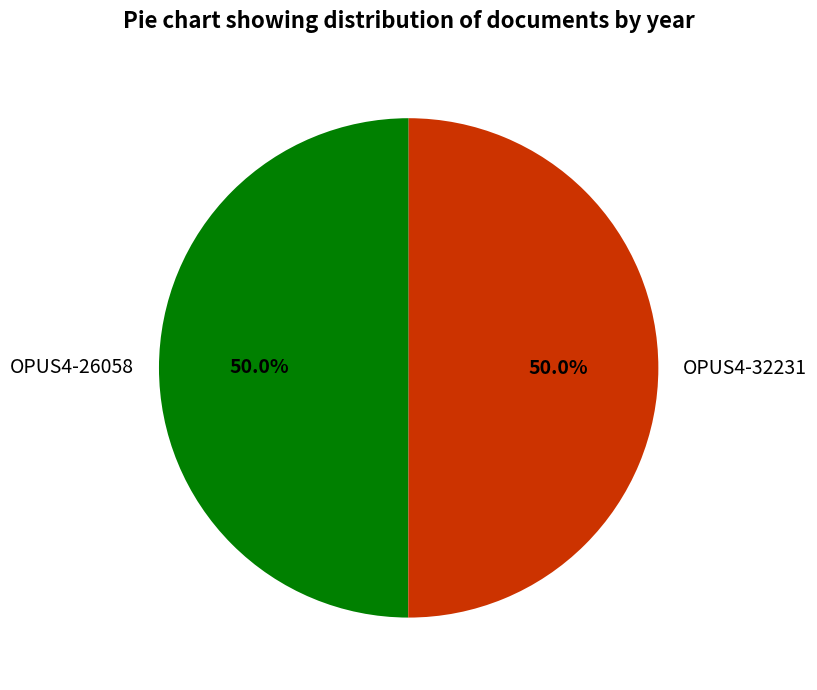

Combined, what portion of the pie is OPUS4-26058 and OPUS4-32231?

100.0%